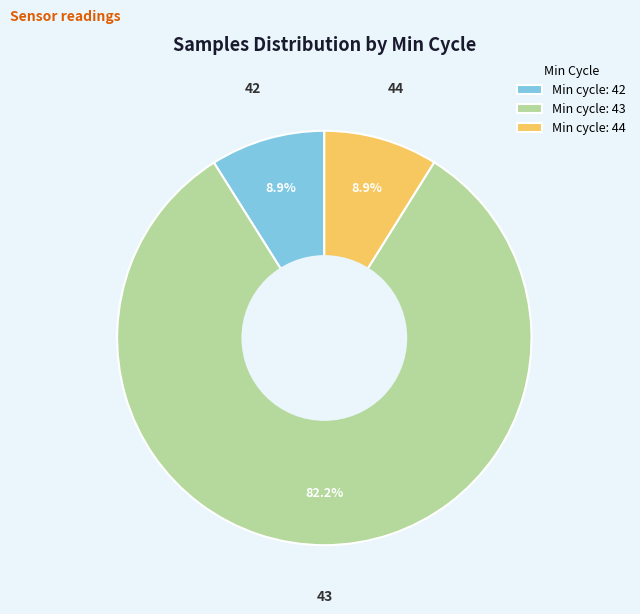

Approximately how many times larger is the value at Min cycle: 43 compared to Min cycle: 42?

9.2